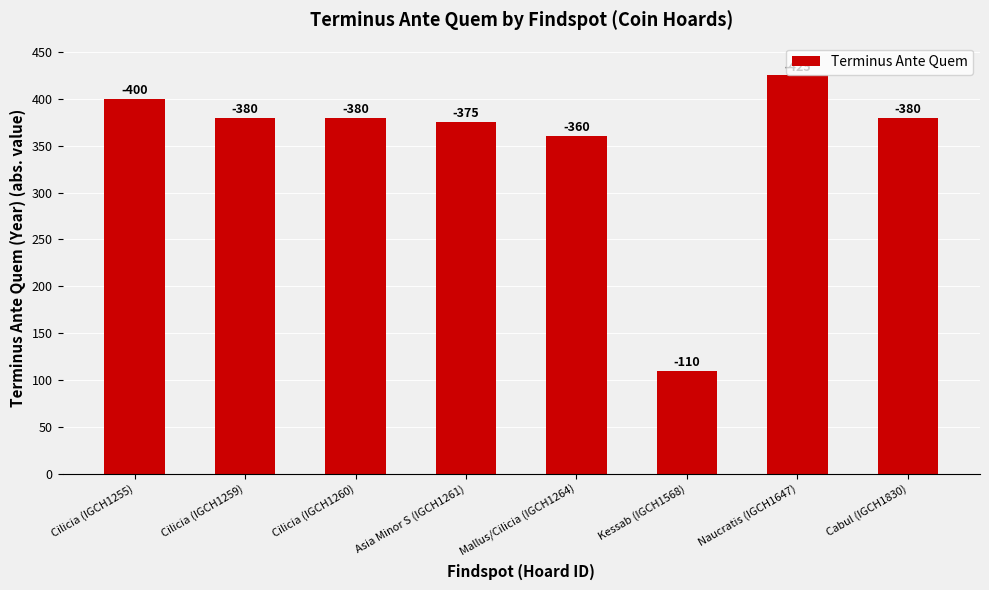

Between Naucratis (IGCH1647) and Mallus/Cilicia (IGCH1264), which is larger?

Naucratis (IGCH1647)